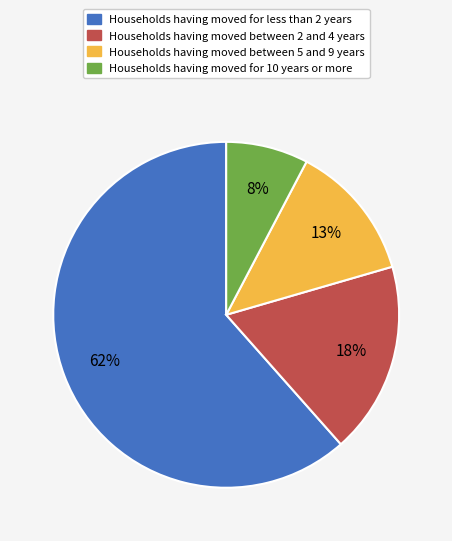

To the nearest percent, what is the average slice percentage?

25%